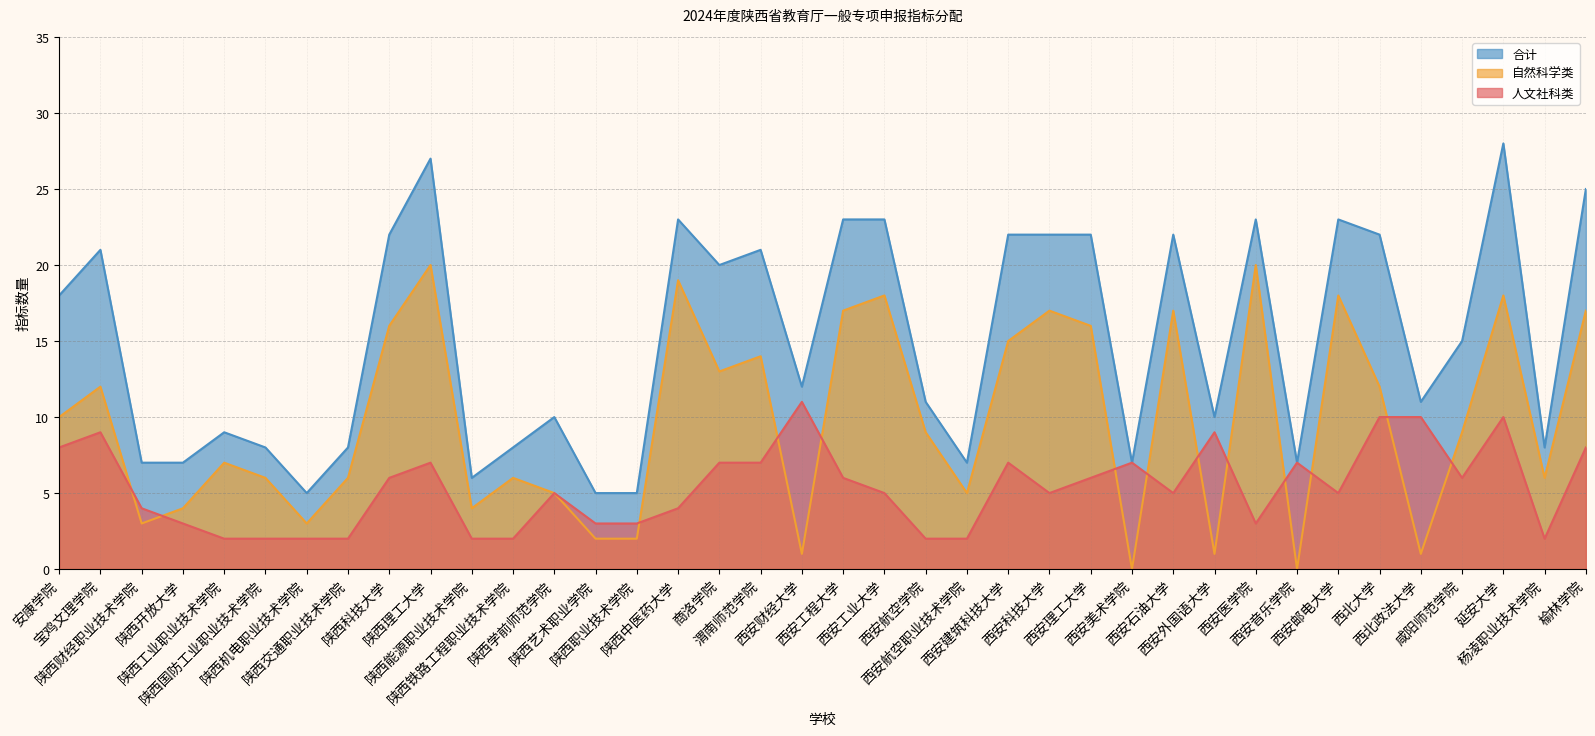

True or false: 合计 has a value of 13 at 陕西工业职业技术学院.

False